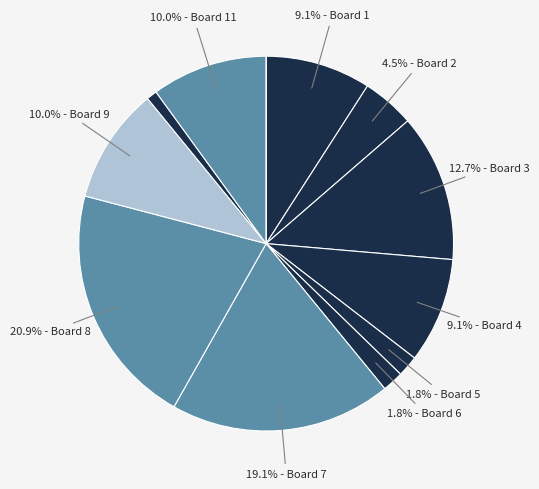

How many slices are in this pie chart?

12